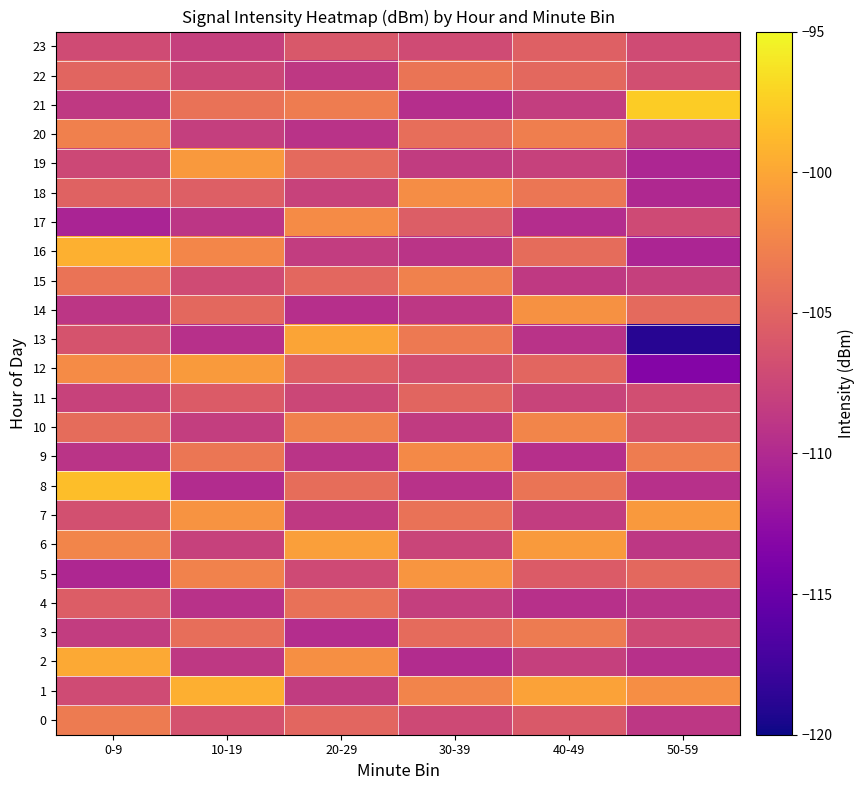

Rank the series by their maximum value, from highest to lowest.

21, 8, 16, 1, 2, 13, 6, 12, 7, 19, 5, 14, 18, 17, 9, 10, 15, 20, 0, 3, 22, 4, 11, 23